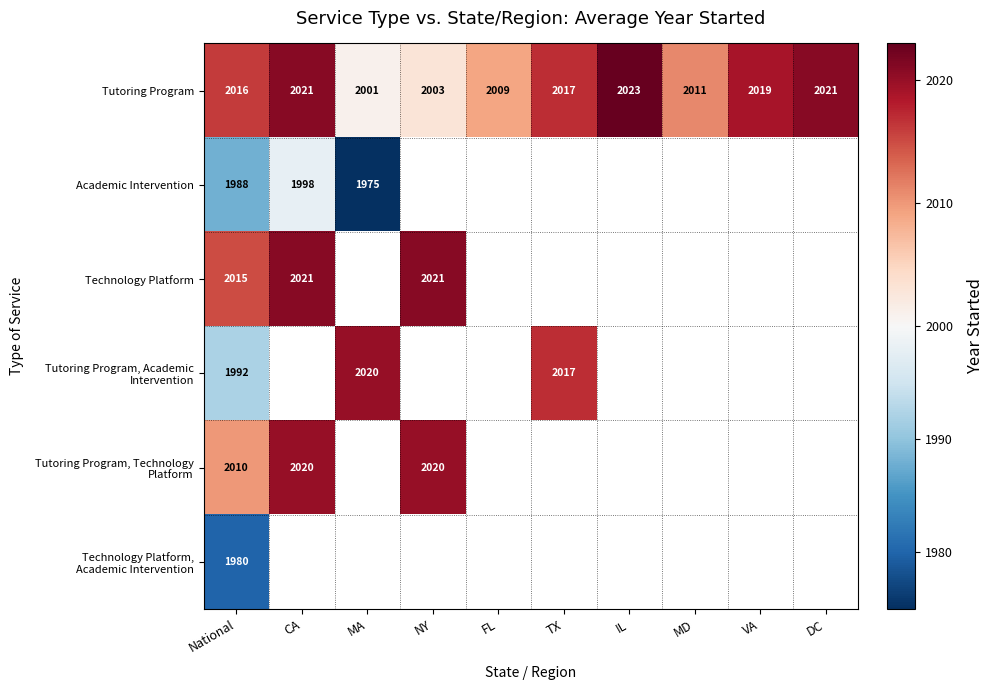

Which category has the lowest value in the Tutoring Program series?

MA